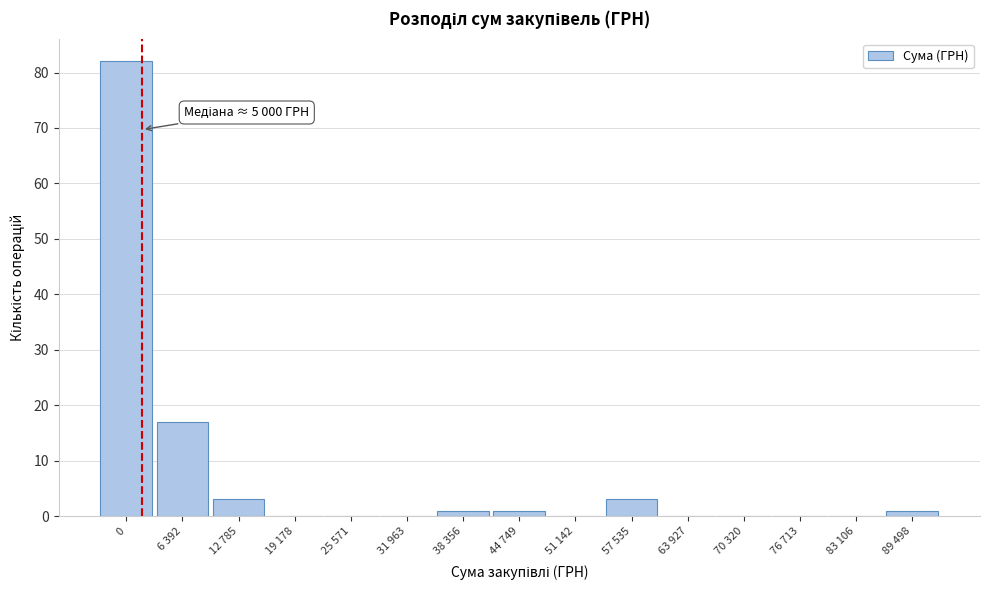

Reading left to right, list all the values displayed in this chart.

0=82	6 392=17	12 785=3	19 178=0	25 571=0	31 963=0	38 356=1	44 749=1	51 142=0	57 535=3	63 927=0	70 320=0	76 713=0	83 106=0	89 498=1